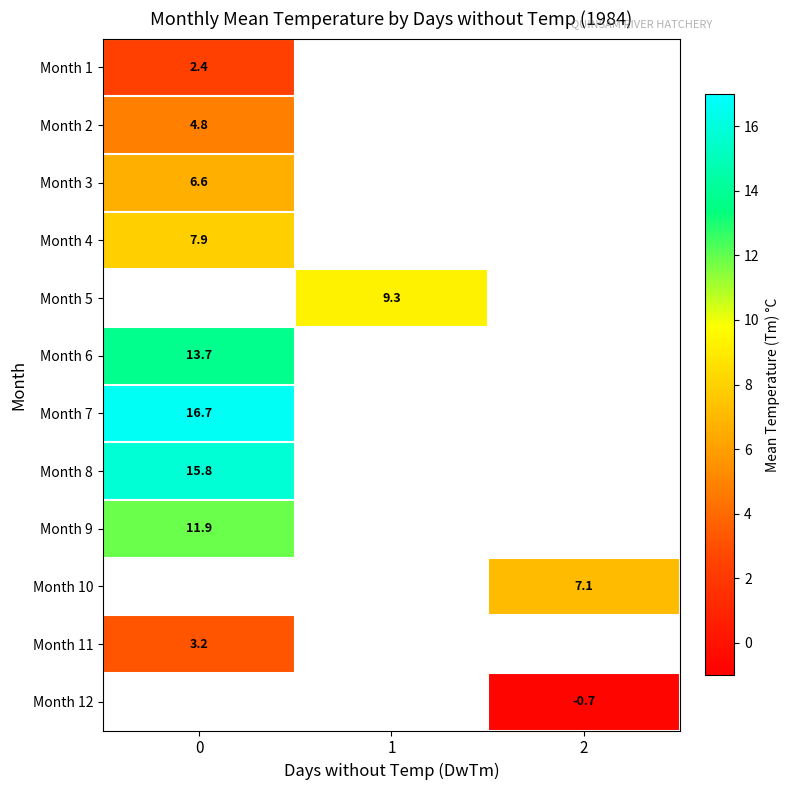

True or false: Month 11 has a value of 1.9 at 0.

False